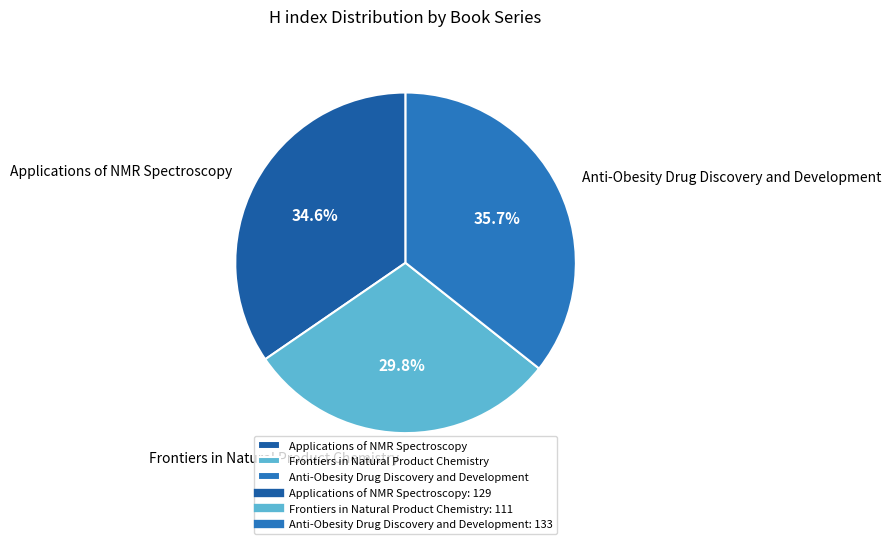

What is the ratio of the value at Anti-Obesity Drug Discovery and Development to the value at Frontiers in Natural Product Chemistry?

1.2